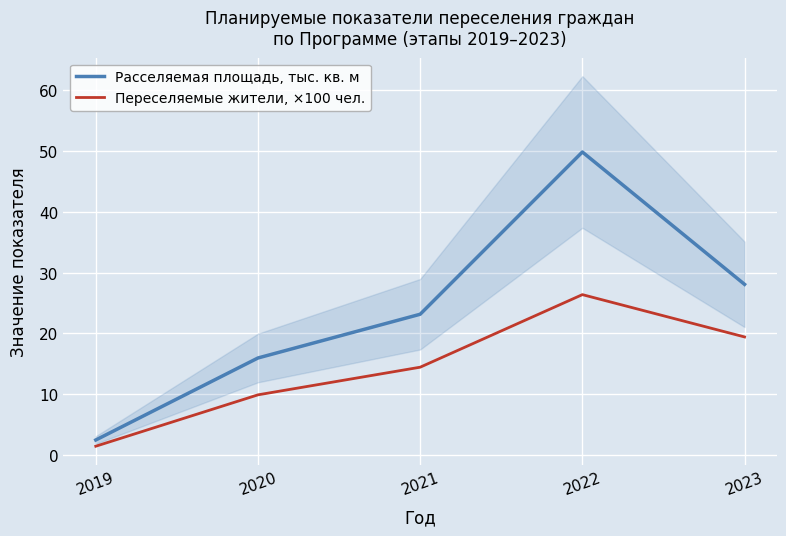

What is the greatest value displayed?

49.8